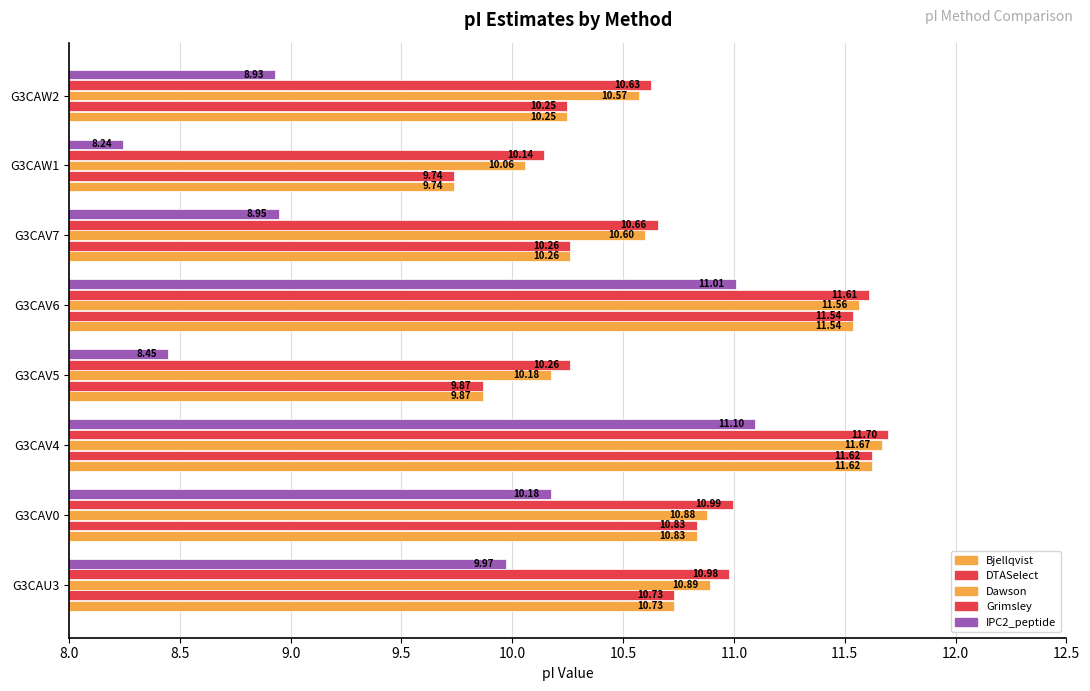

How many series are shown in this chart?

5